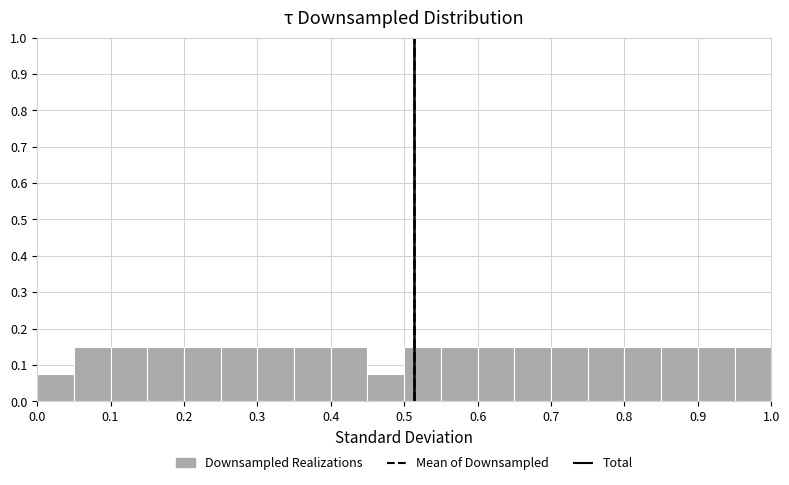

Reading left to right, transcribe this chart: for each bar, give the range it covers on the x-axis and its height. The values are not printed on the chart, so give them approximately, as read against the axis.

0.00 to 0.05: 0.08
0.05 to 0.10: 0.15
0.10 to 0.15: 0.15
0.15 to 0.20: 0.15
0.20 to 0.25: 0.15
0.25 to 0.30: 0.15
0.30 to 0.35: 0.15
0.35 to 0.40: 0.15
0.40 to 0.45: 0.15
0.45 to 0.50: 0.08
0.50 to 0.55: 0.15
0.55 to 0.60: 0.15
0.60 to 0.65: 0.15
0.65 to 0.70: 0.15
0.70 to 0.75: 0.15
0.75 to 0.80: 0.15
0.80 to 0.85: 0.15
0.85 to 0.90: 0.15
0.90 to 0.95: 0.15
0.95 to 1.00: 0.15